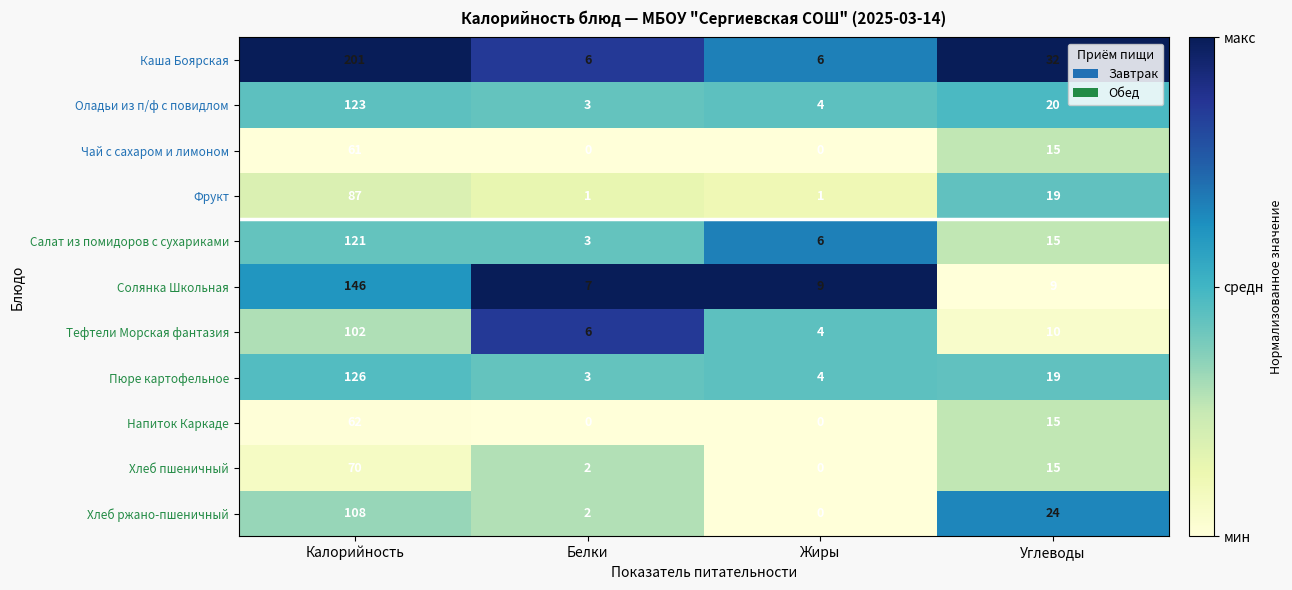

At Калорийность, list the series in order from largest to smallest.

Каша Боярская, Солянка Школьная, Пюре картофельное, Оладьи из п/ф с повидлом, Салат из помидоров с сухариками, Хлеб ржано-пшеничный, Тефтели Морская фантазия, Фрукт, Хлеб пшеничный, Напиток Каркаде, Чай с сахаром и лимоном